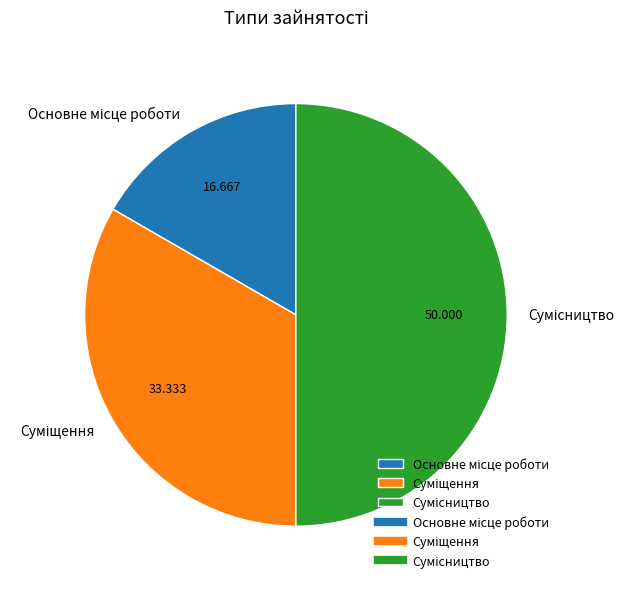

Approximately how many times larger is the value at Суміщення compared to Сумісництво?

0.7